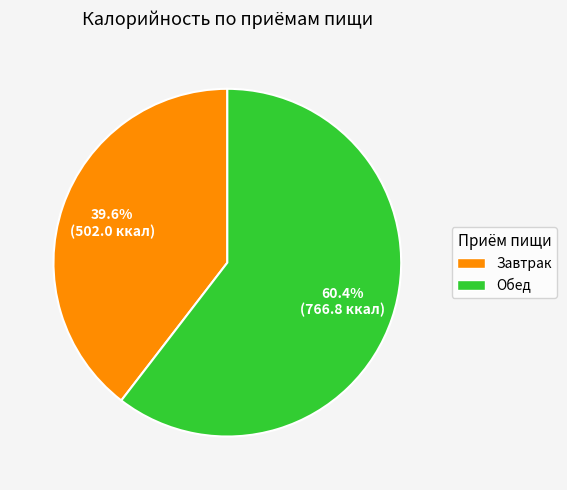

How many slices are in this pie chart?

2